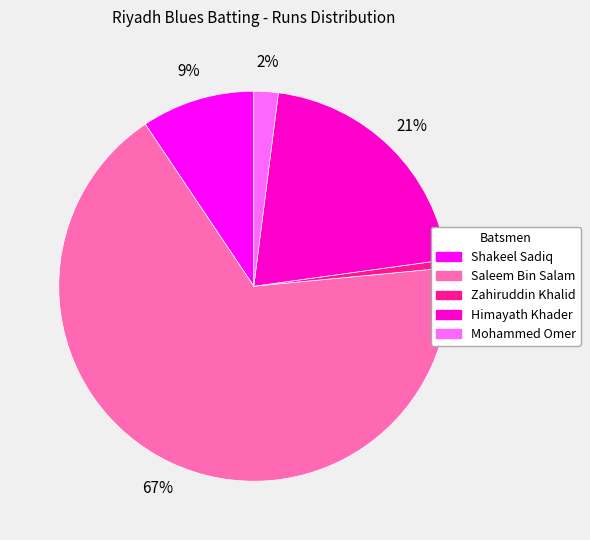

To the nearest percent, what is the combined percentage of Shakeel Sadiq and Zahiruddin Khalid?

10%